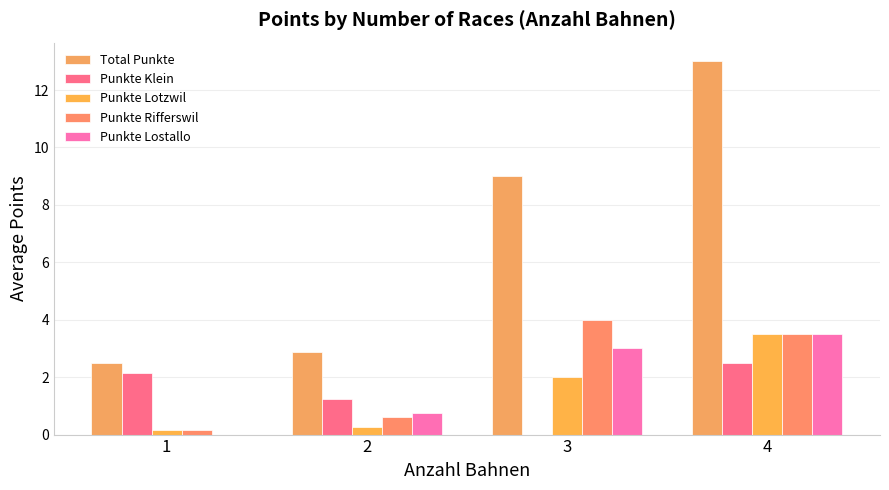

At which label does Punkte Lotzwil reach its minimum?

1